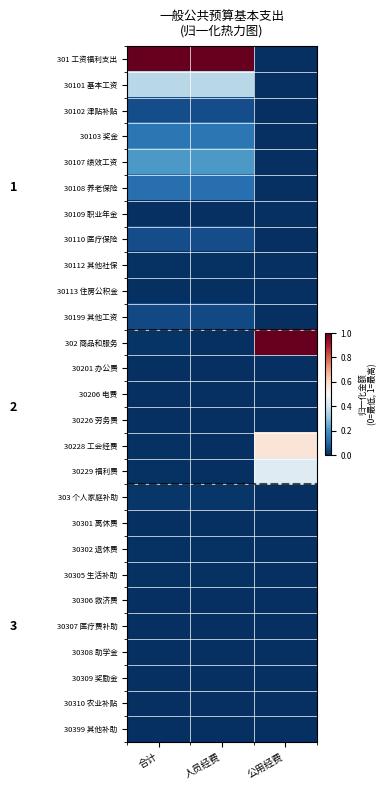

What is the difference between the highest and lowest values at 公用经费?

1.0